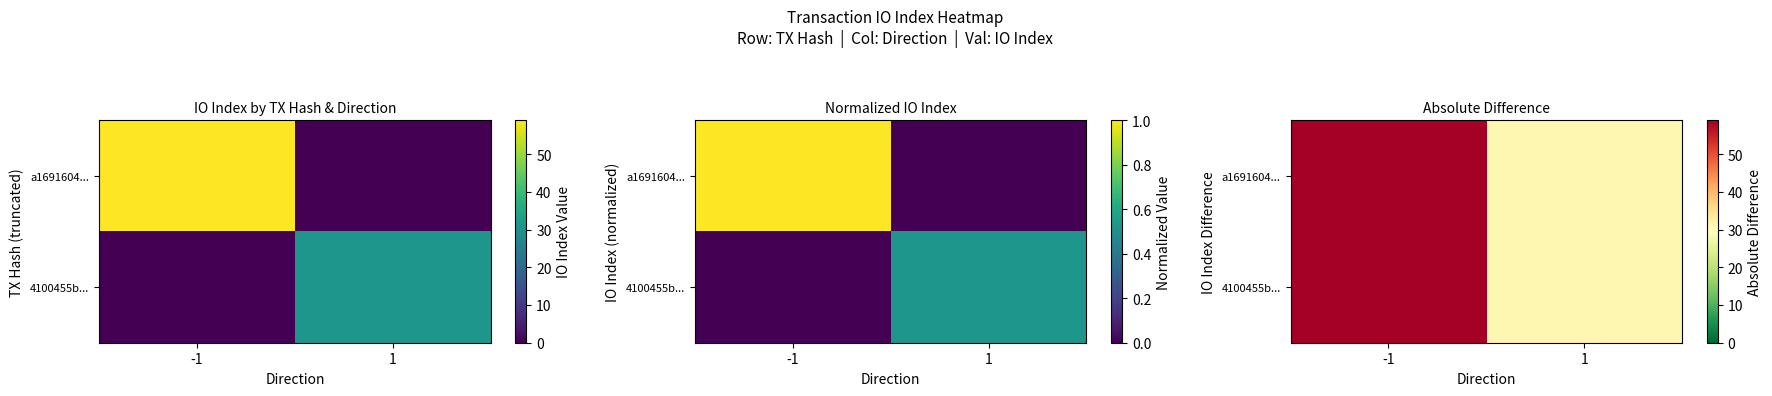

What value does the 4100455b... series have at -1, to the nearest 5?

60